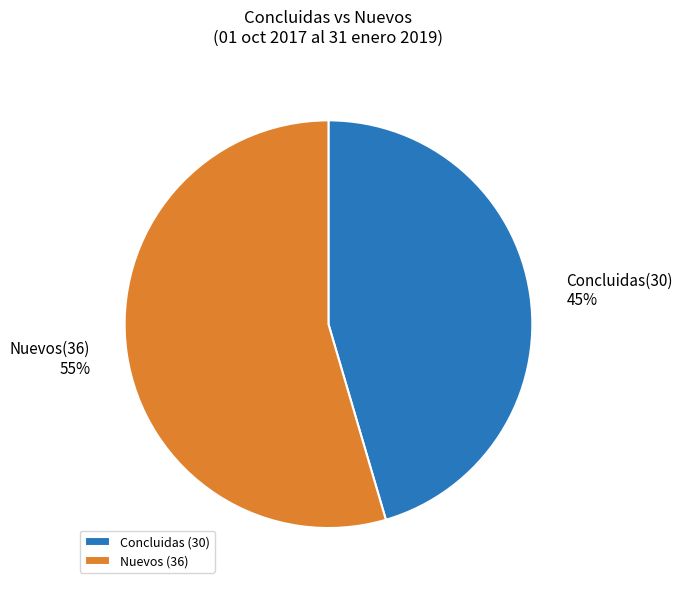

Which category accounts for the majority?

Nuevos